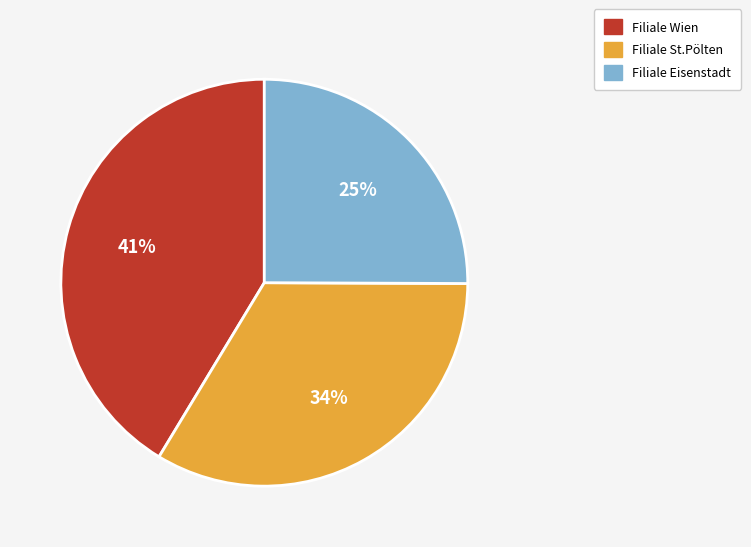

Approximately how many times larger is the value at Filiale Eisenstadt compared to Filiale St.Pölten?

0.7